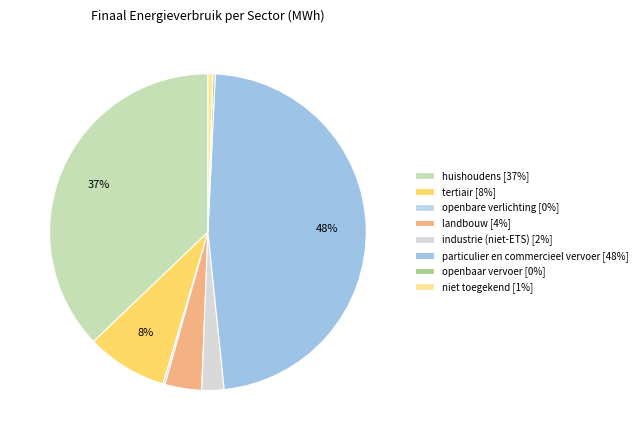

The landbouw slice represents 10% of the pie. True or false?

False